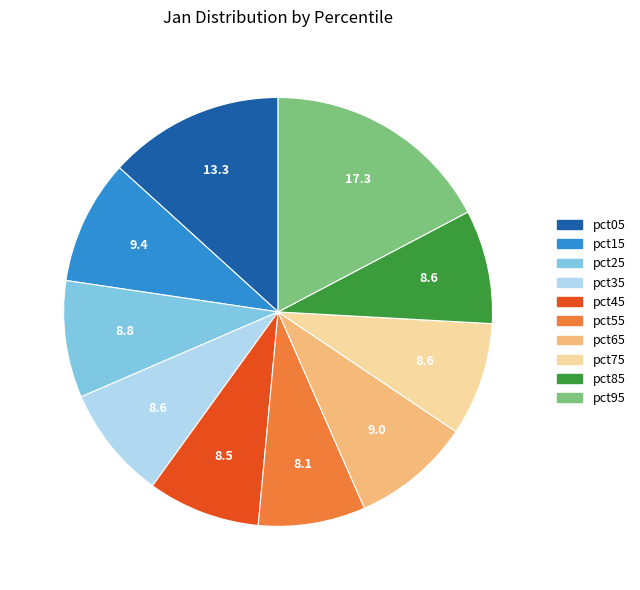

How many slices are in this pie chart?

10